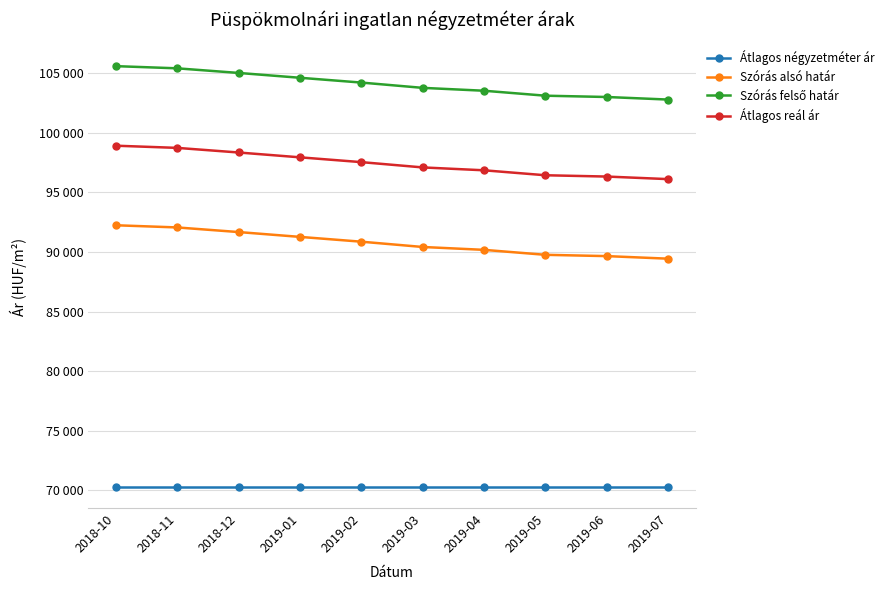

The value of Átlagos négyzetméter ár at 2019-07 is 70277. True or false?

True